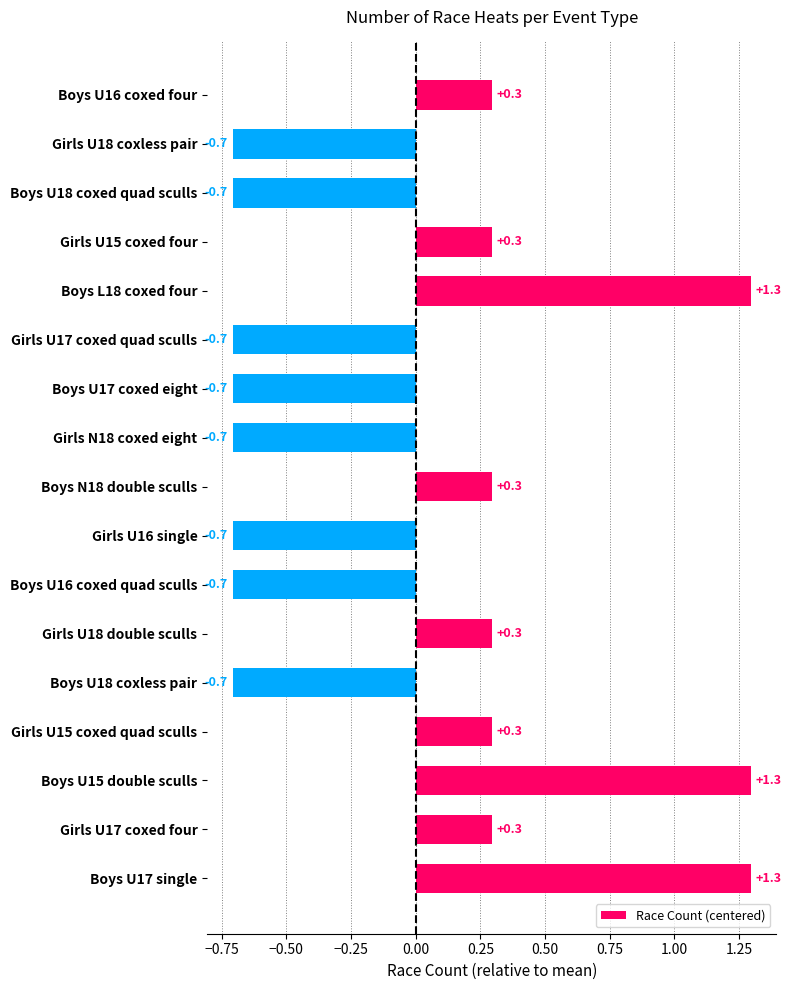

Reading bottom to top, what are all the values shown in this chart?

1.3	0.3	1.3	0.3	-0.7	0.3	-0.7	-0.7	0.3	-0.7	-0.7	-0.7	1.3	0.3	-0.7	-0.7	0.3